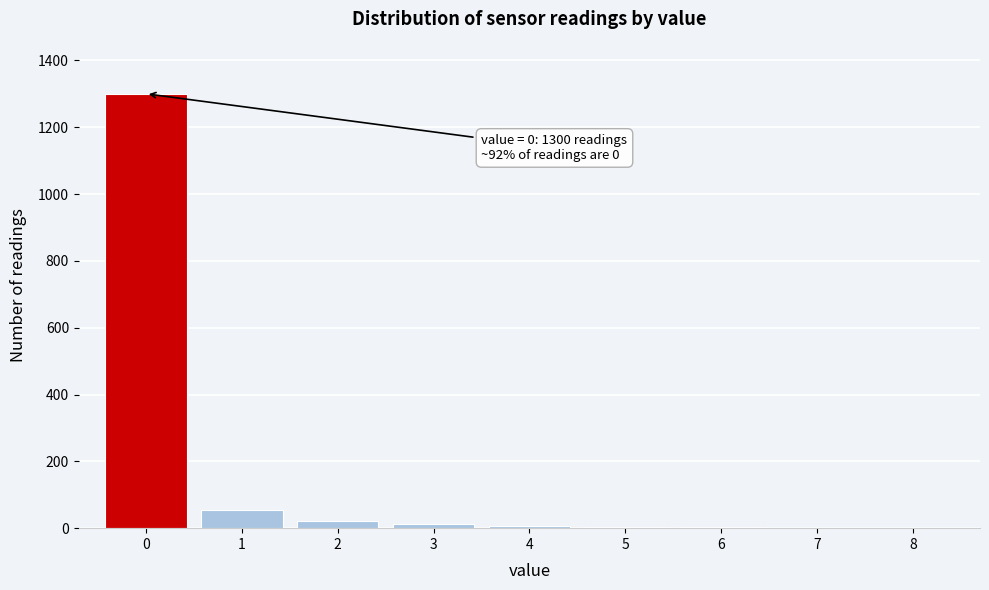

Which range on the x-axis has the tallest bar?

-0.5 to 0.5